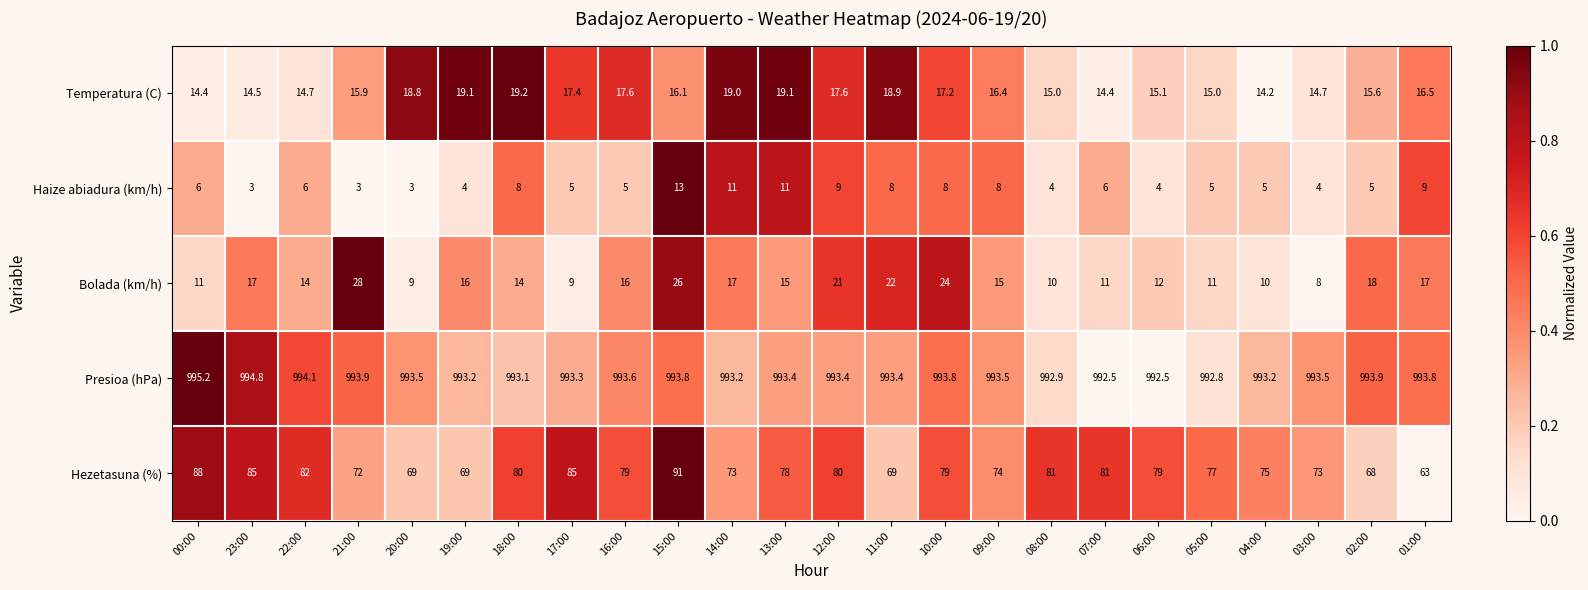

Is the value of Presioa (hPa) at 00:00 greater than the value of Haize abiadura (km/h) at 20:00?

Yes